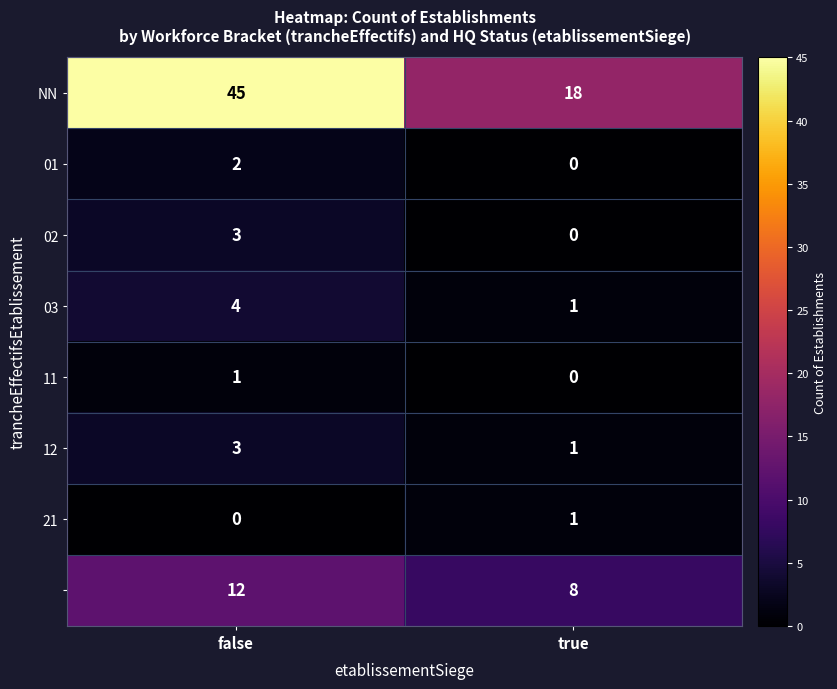

How many distinct data groups are displayed?

8